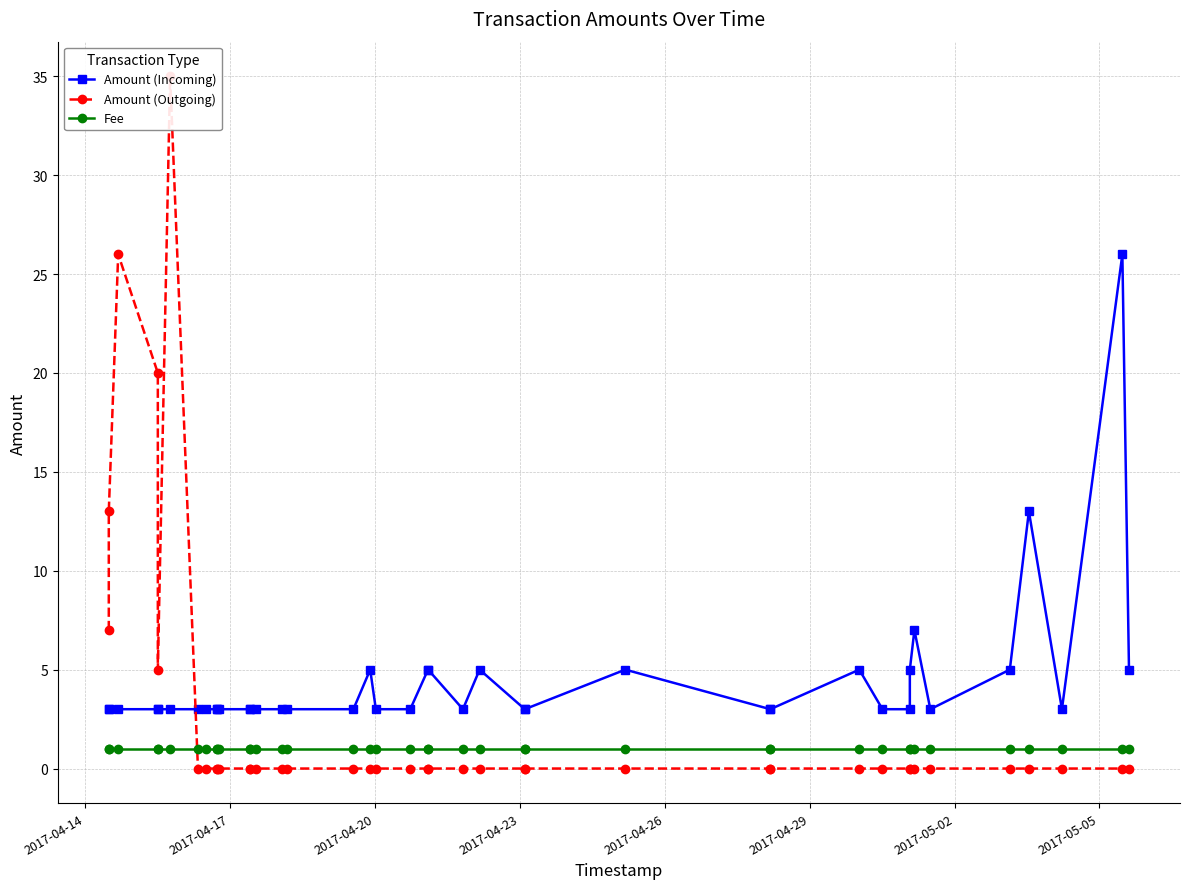

What is the maximum value for Amount (Incoming)?

26